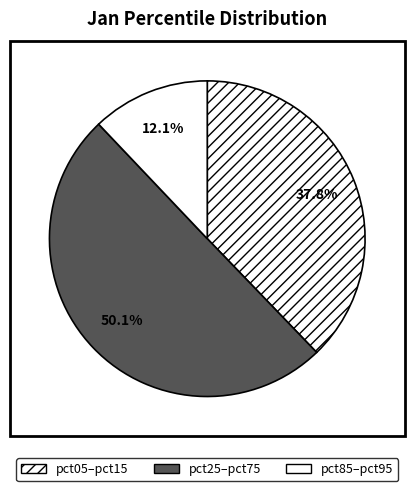

Count the number of slices in the pie.

3